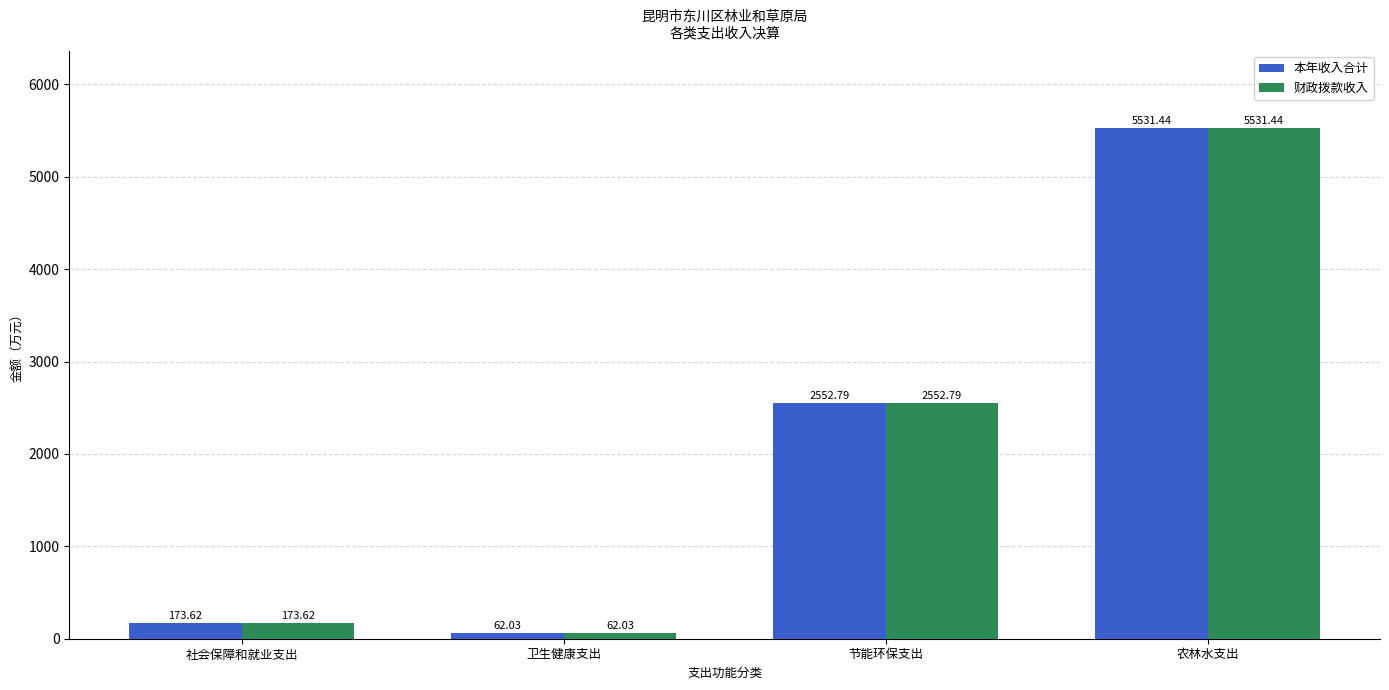

True or false: 本年收入合计 has a value of 2831.3 at 农林水支出.

False